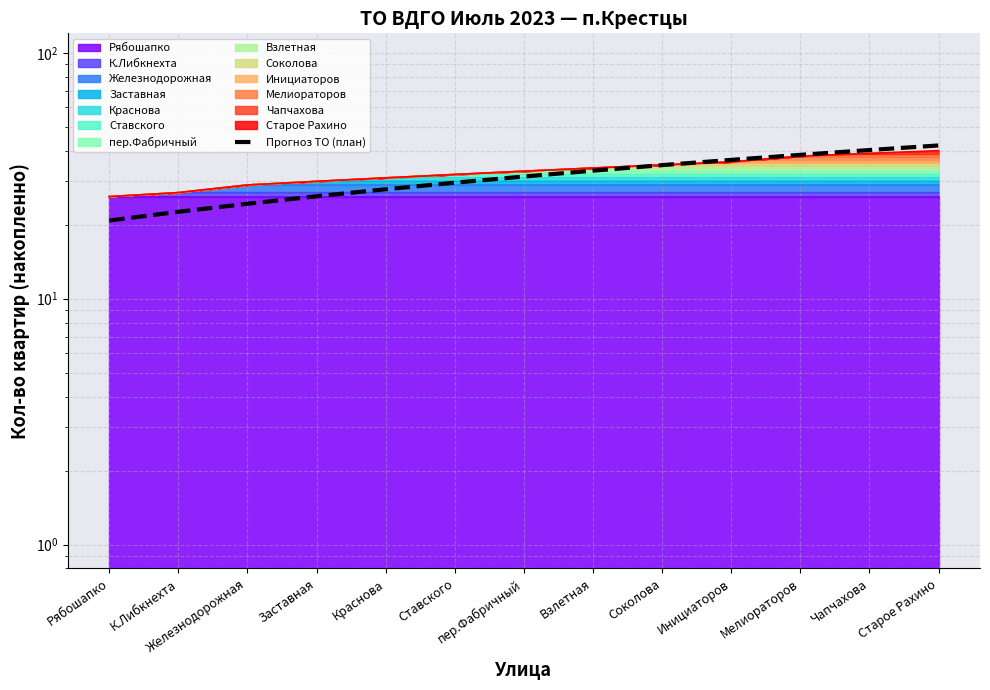

Rank the categories by value from highest to lowest.

Старое Рахино, Чапчахова, Мелиораторов, Инициаторов, Соколова, Взлетная, пер.Фабричный, Ставского, Краснова, Заставная, Железнодорожная, К.Либкнехта, Рябошапко